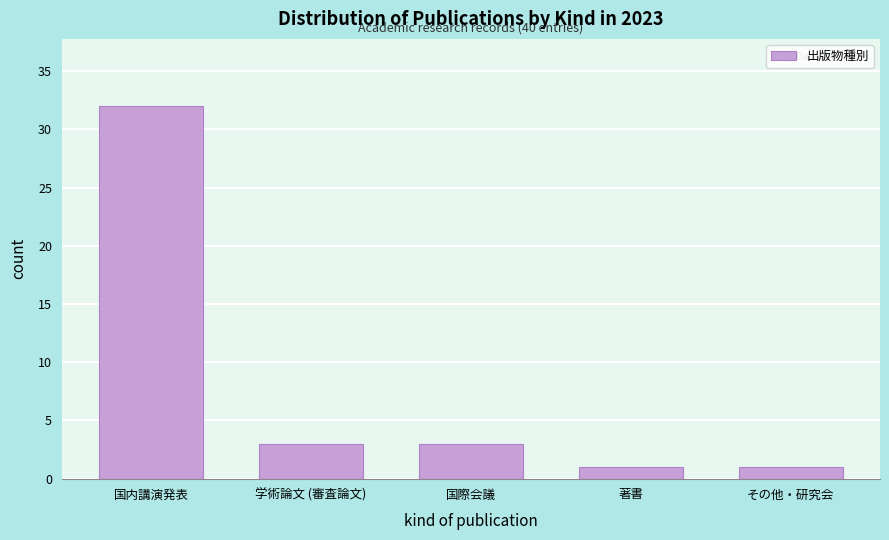

Reading left to right, extract all data points from this chart.

32	3	3	1	1